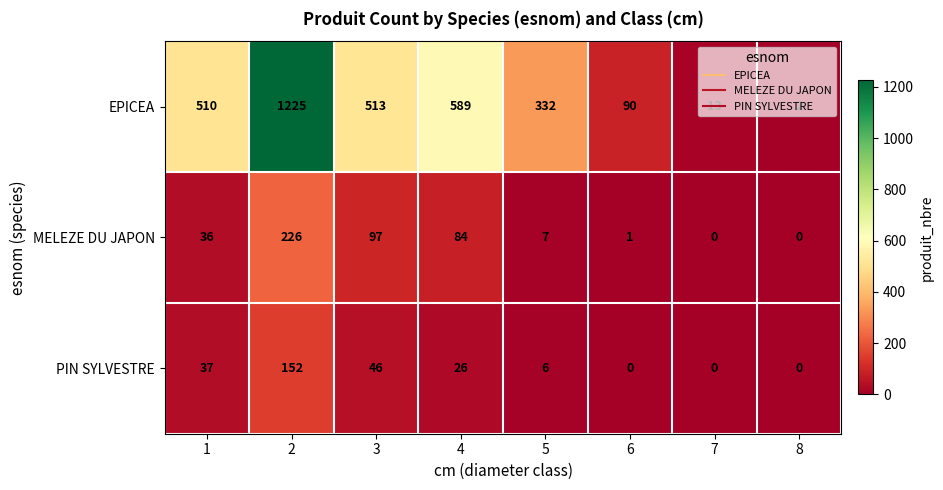

What is the difference between the maximum and minimum values in the EPICEA series?

1223